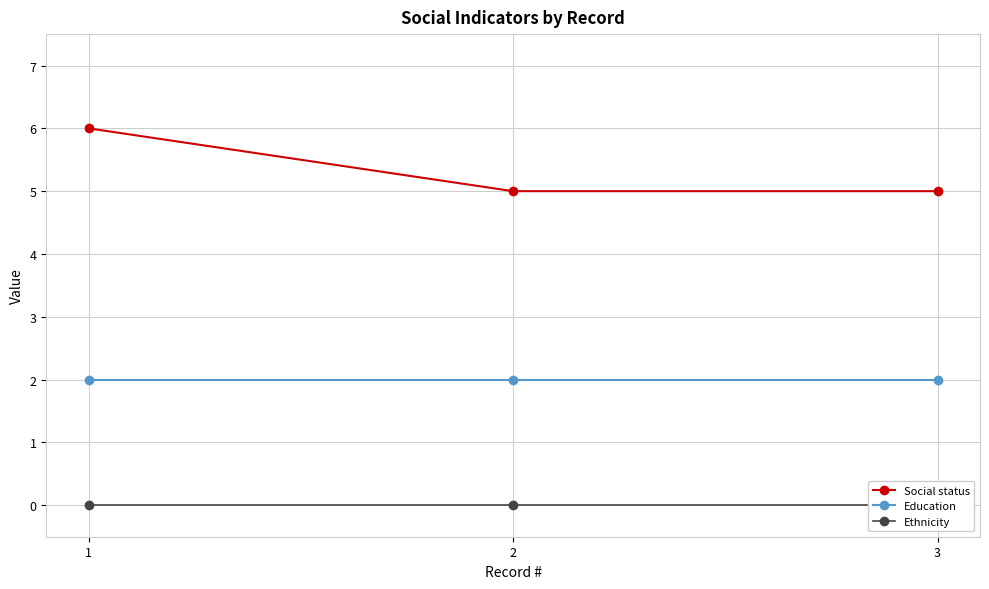

Rank the series at 3 from highest to lowest value.

Social status, Education, Ethnicity